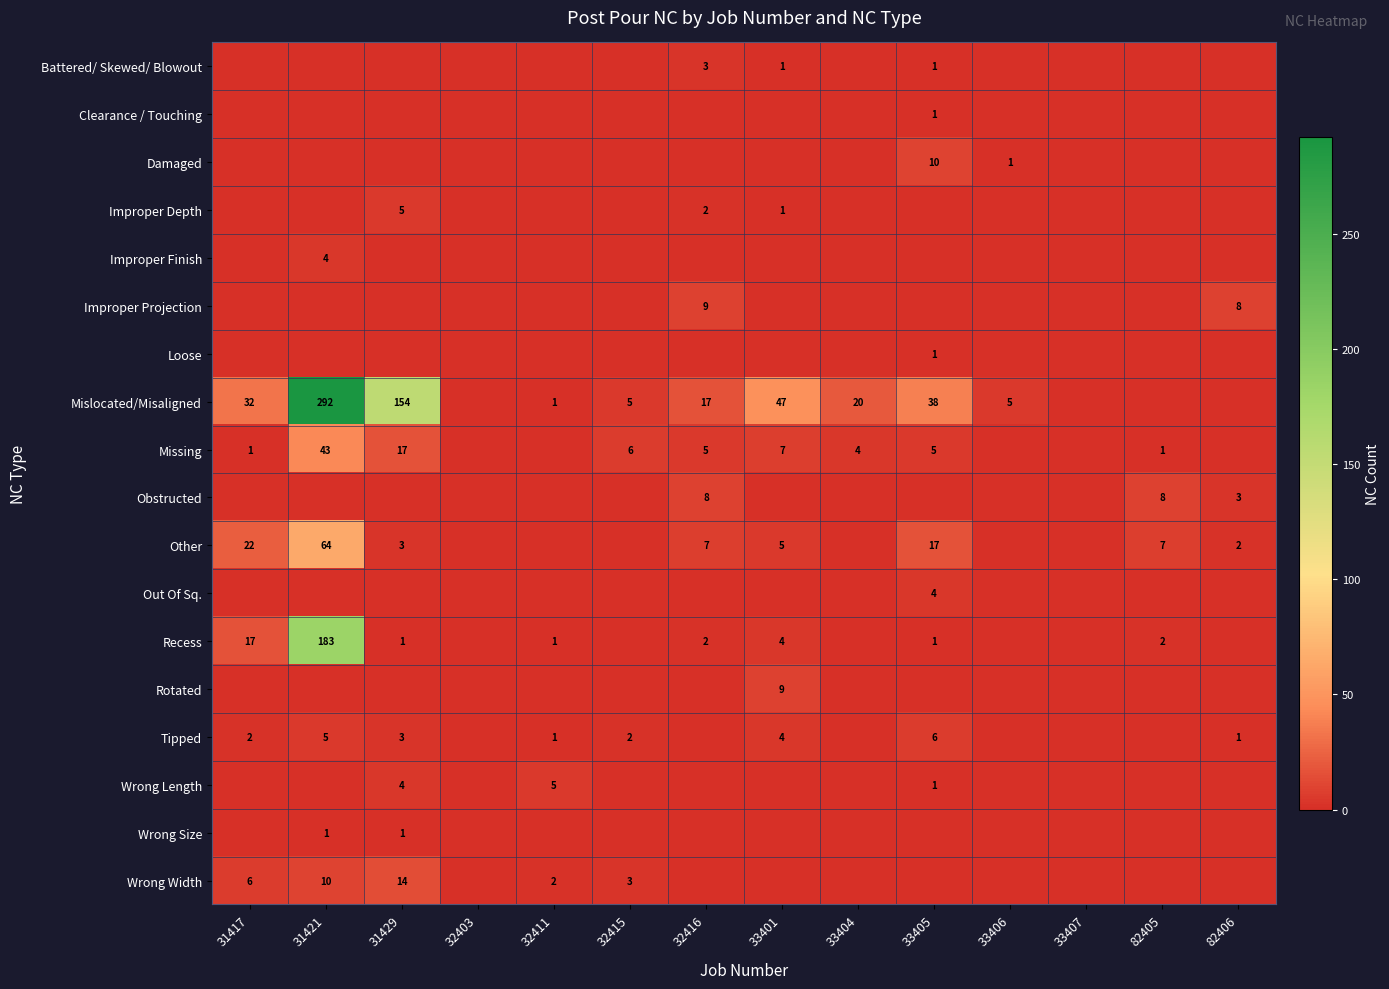

At which category is the sum across all series the highest?

31421